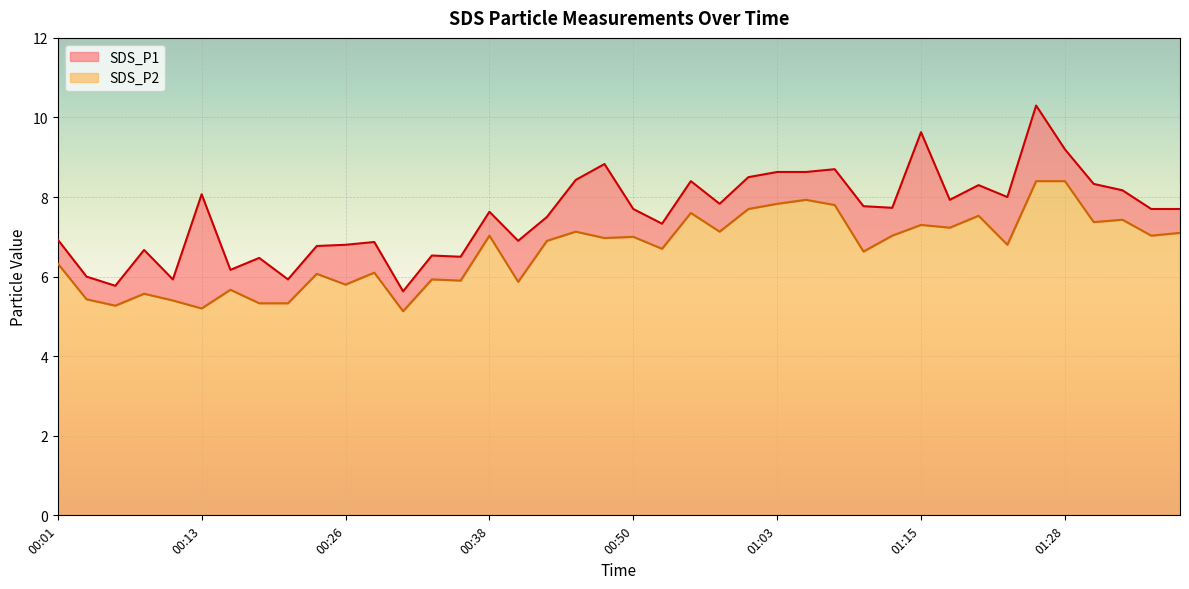

Is the value of SDS_P1 at 01:10 greater than the value of SDS_P2 at 00:01?

Yes